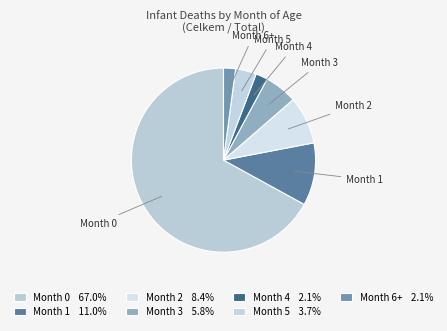

Do Month 1 and Month 4 together represent more than half of the pie?

No